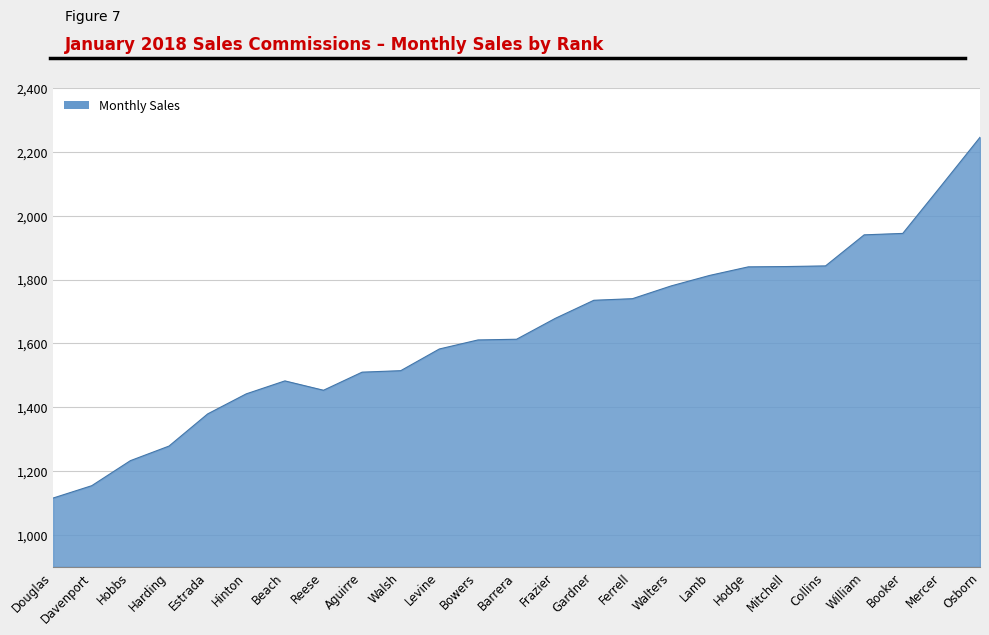

What position from the left is Hinton?

6